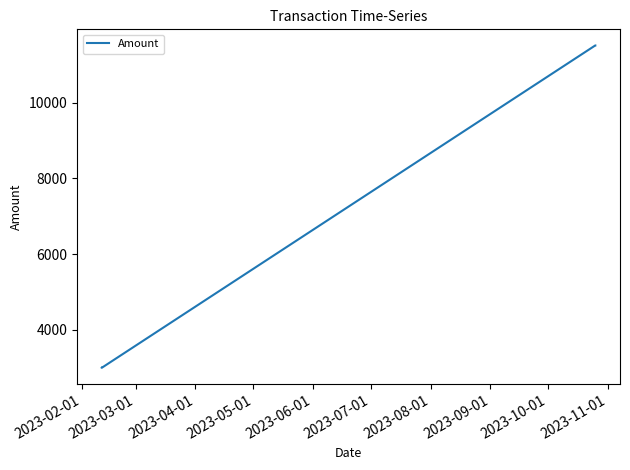

True or false: the data has more than 1 interior local peaks.

False